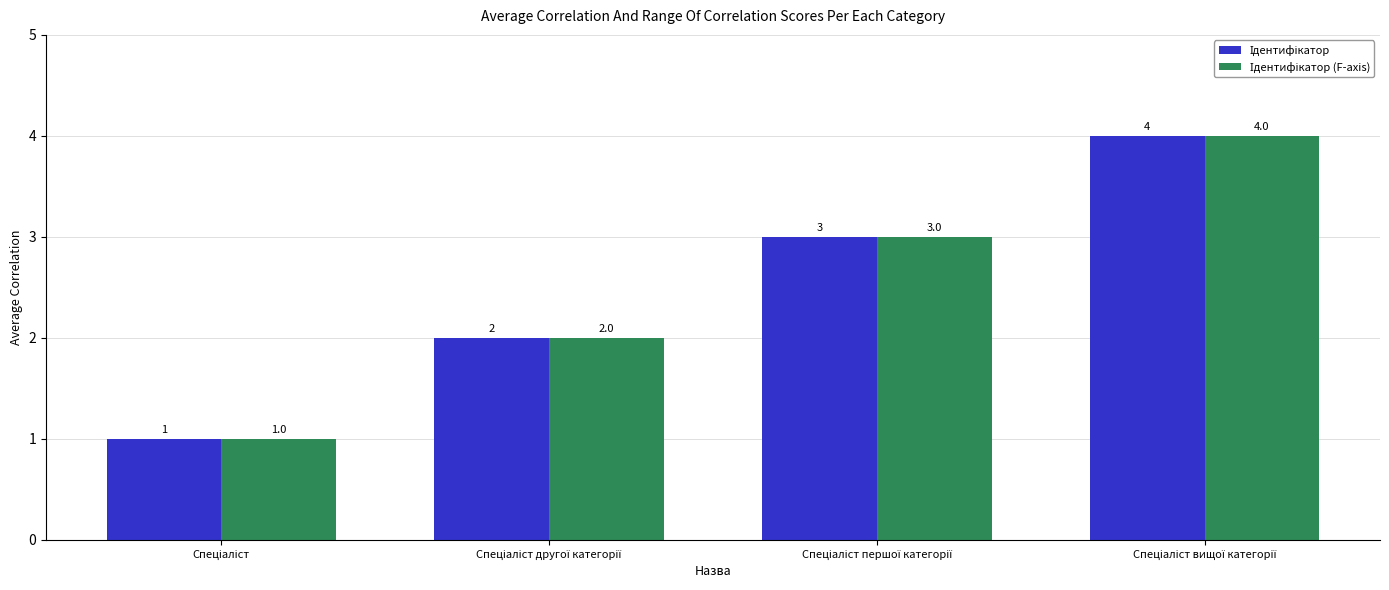

At Спеціаліст другої категорії, list the series in order from largest to smallest.

Ідентифікатор, Ідентифікатор (F-axis)